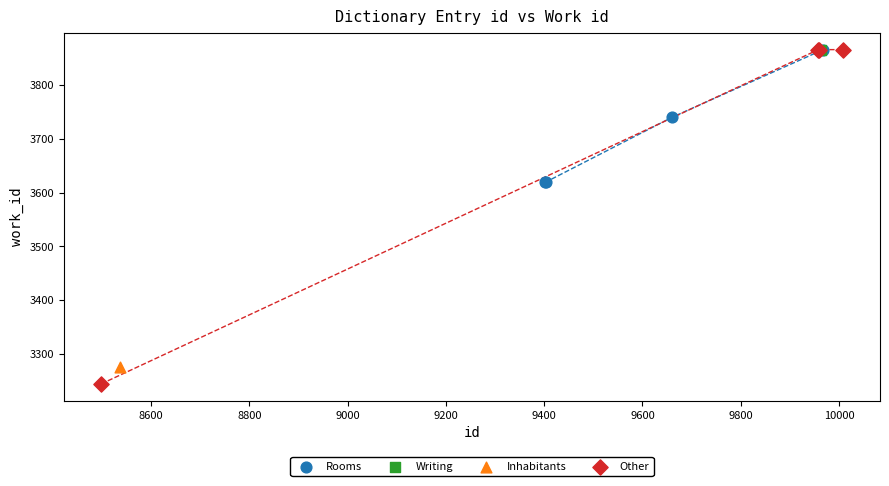

What are all the series names shown in the legend?

Rooms, Writing, Inhabitants, Other